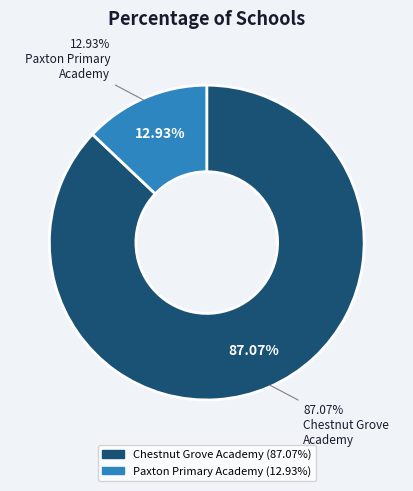

Is it true that Chestnut Grove Academy is 87% of the pie?

True